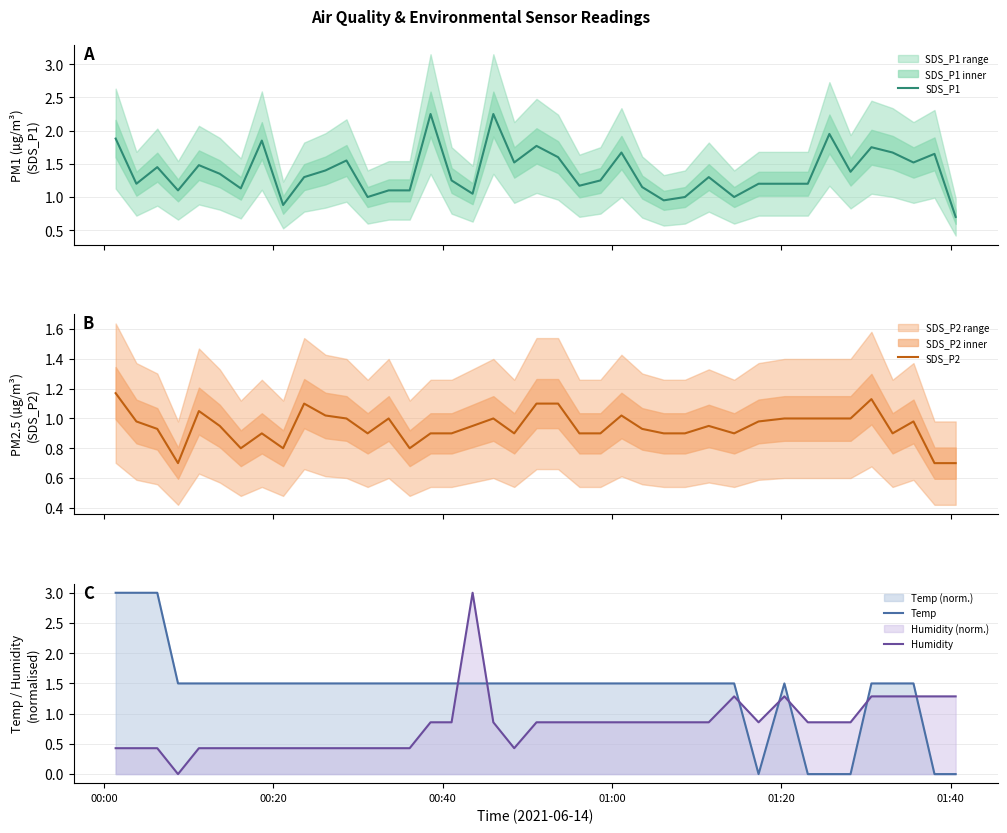

True or false: Humidity and Temp cross at least once.

True